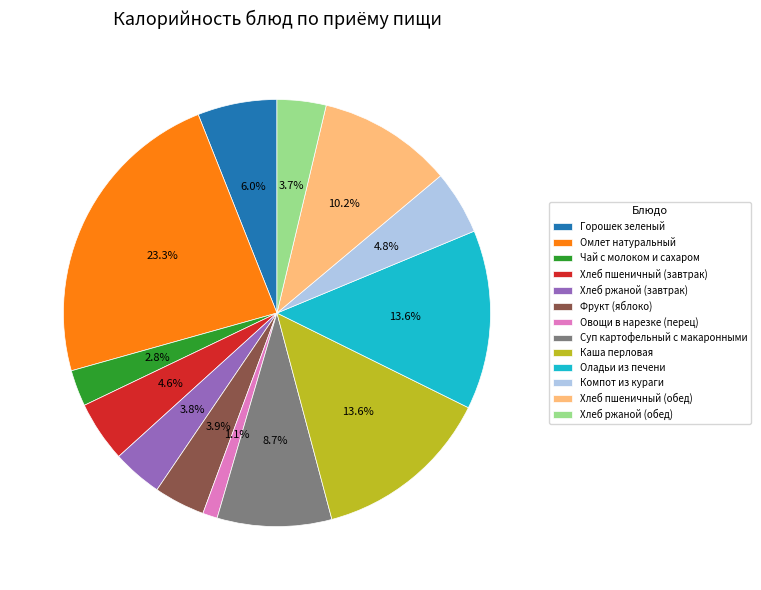

Is there a majority slice in this chart?

No